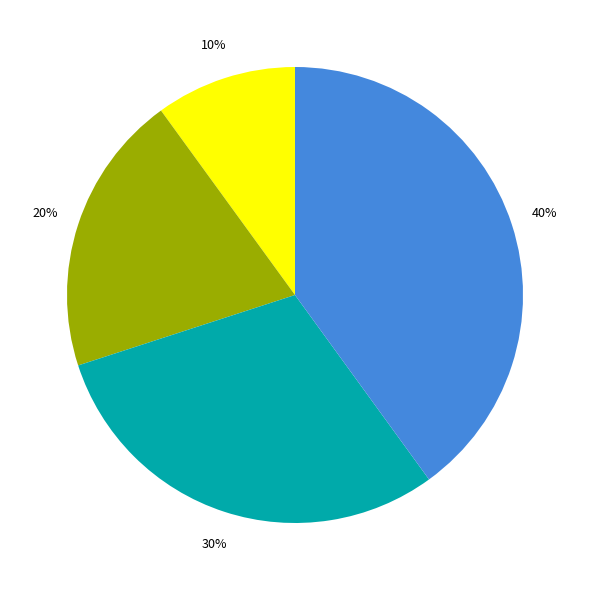

To the nearest percent, what is the average slice percentage?

25%